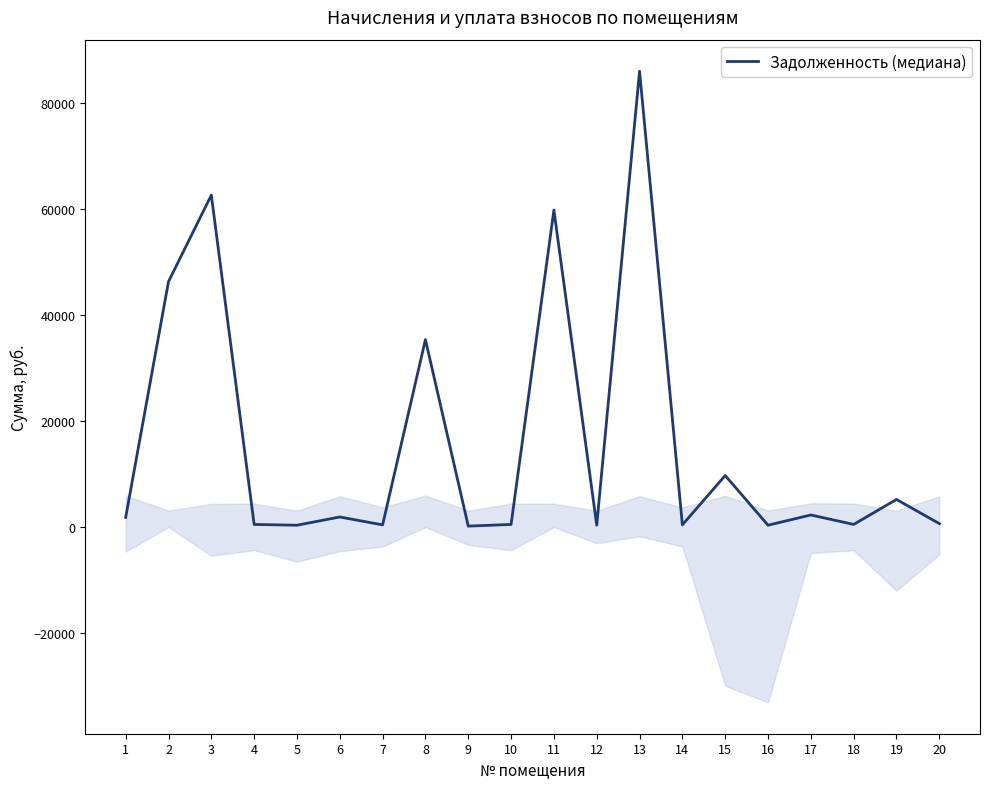

The chart shows a value of 342.8 at 5. True or false?

True